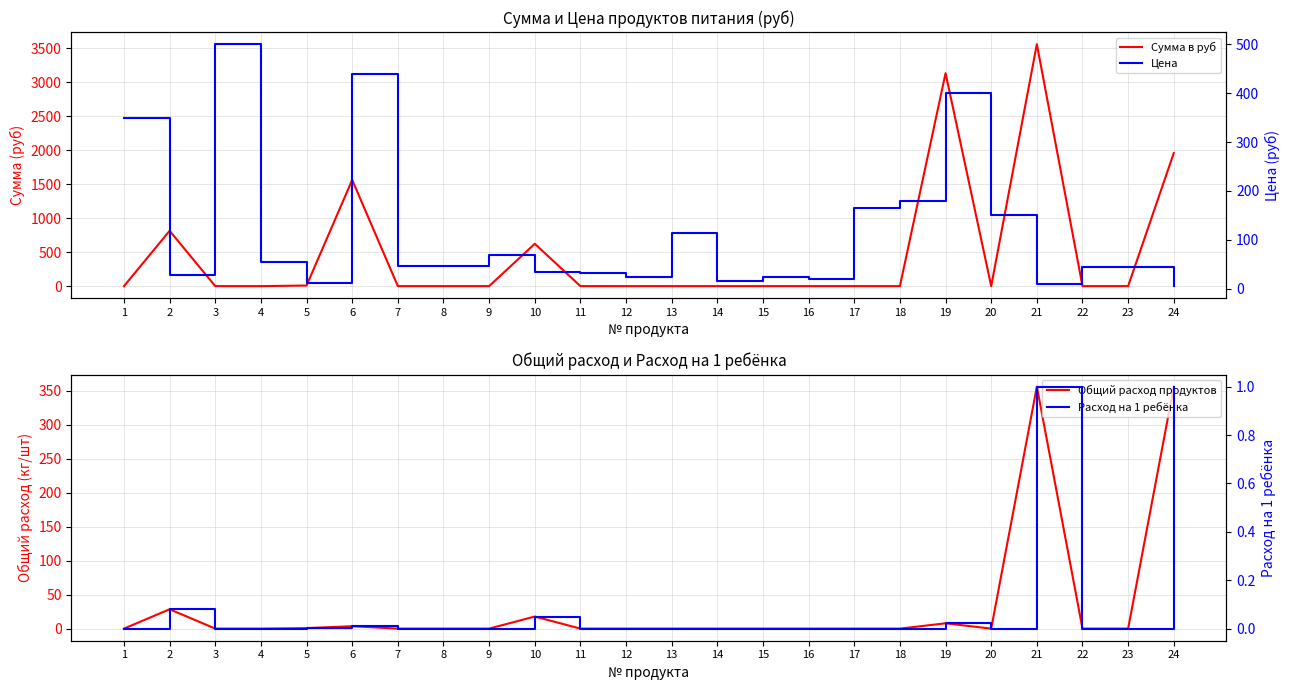

Between 1 and 10, which series saw the biggest shift?

Сумма в руб